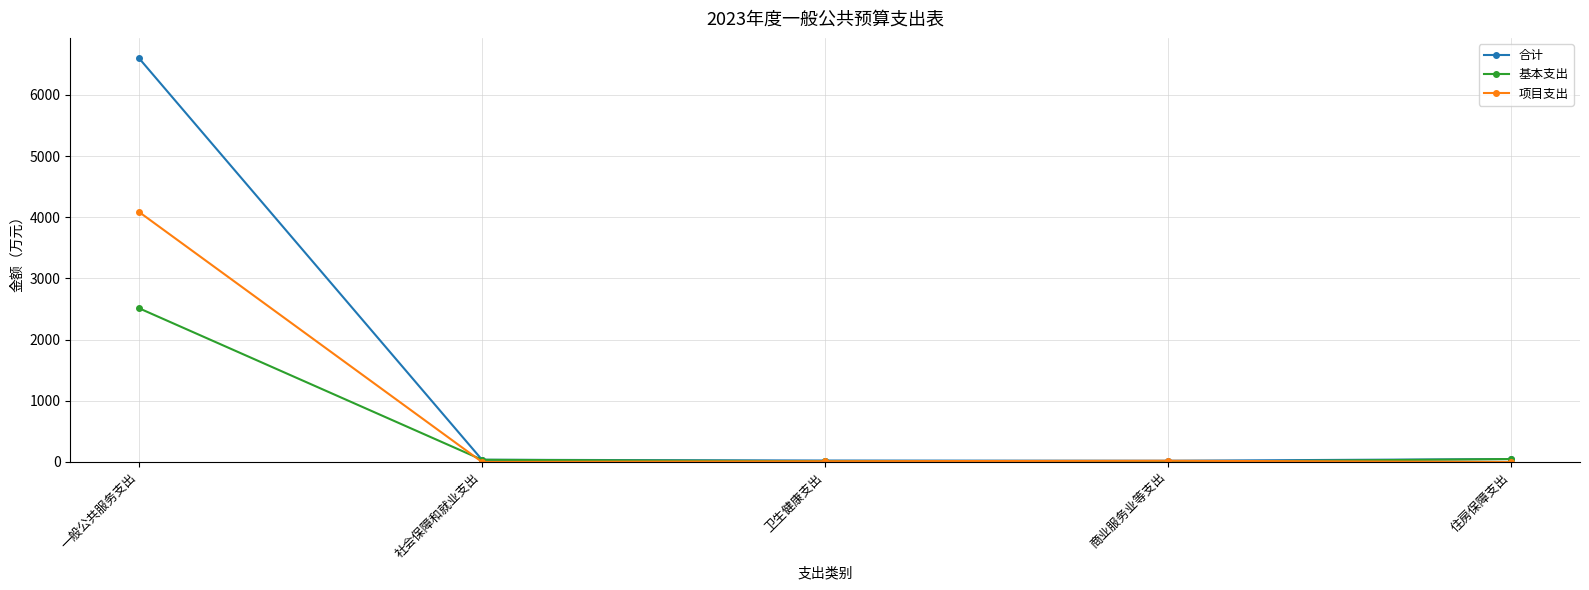

At which category is the sum across all series the highest?

一般公共服务支出